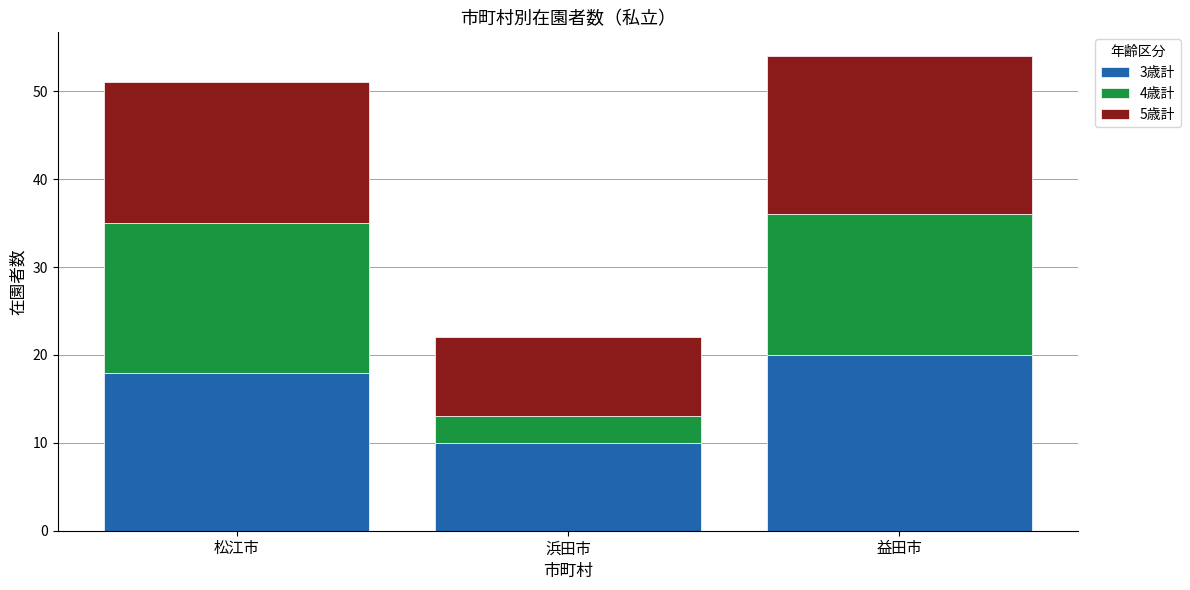

Which category has the highest value in the 3歳計 series?

益田市